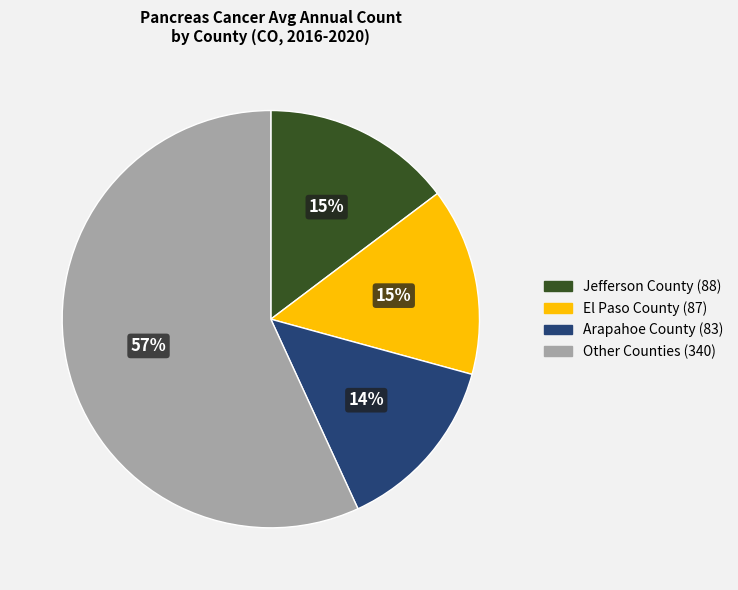

Is the sum of Other Counties (340) and Arapahoe County (83) greater than half?

Yes